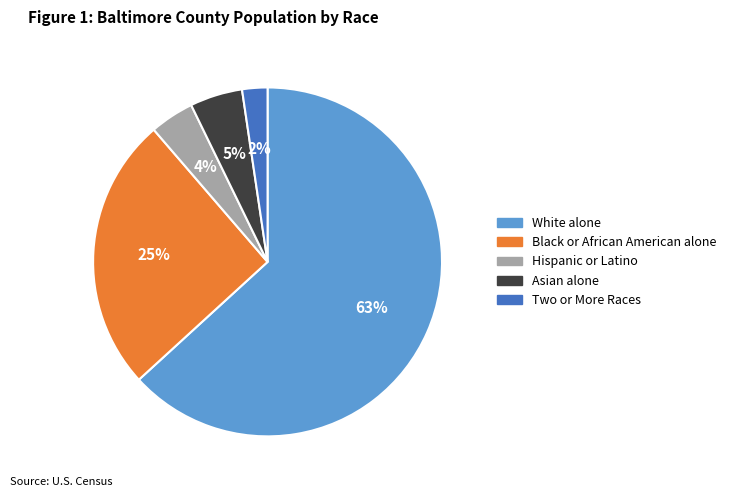

True or false: Asian alone accounts for 5% of the total.

True